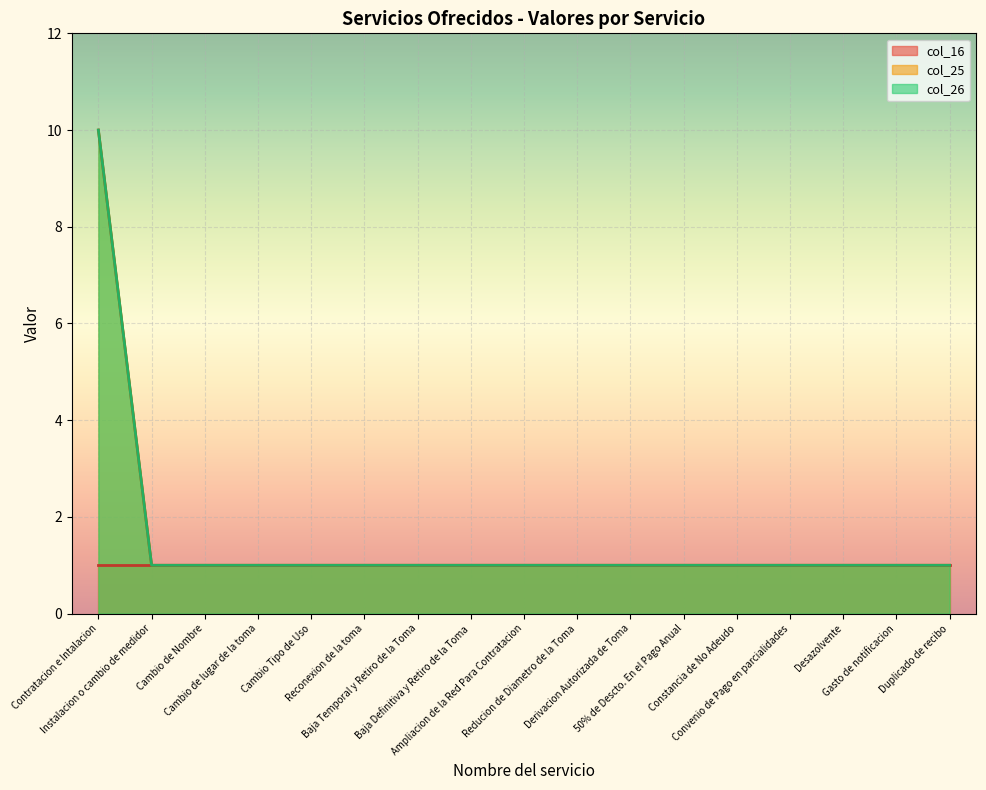

True or false: col_26 has more than 2 interior local peaks.

False